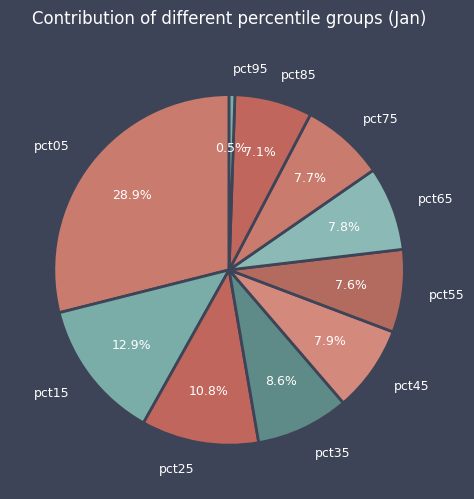

To the nearest percent, what portion does pct15 represent?

13%